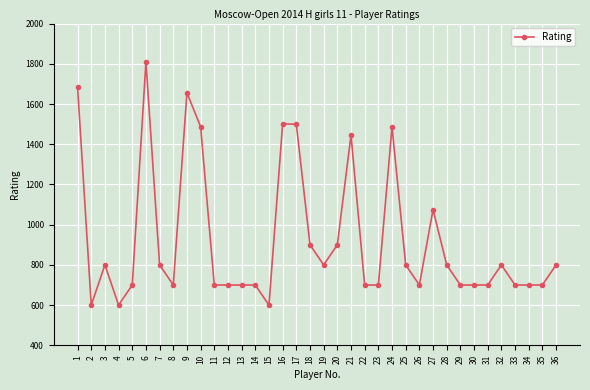

Between 17 and 8, which is larger?

17